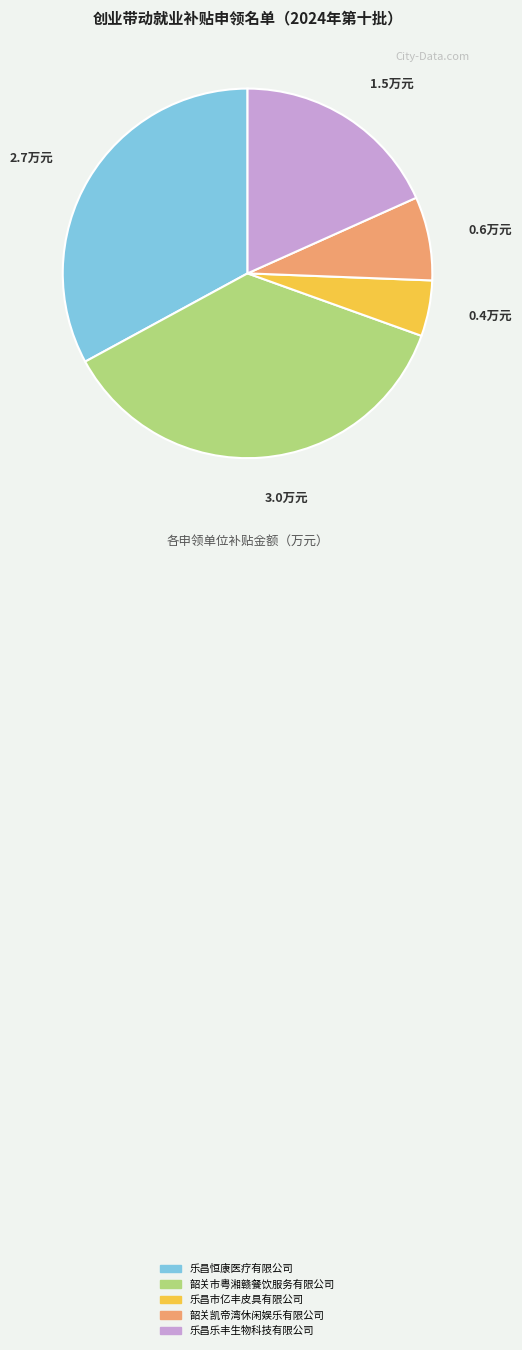

Combined, do 乐昌市亿丰皮具有限公司 and 韶关凯帝湾休闲娱乐有限公司 account for over 50%?

No